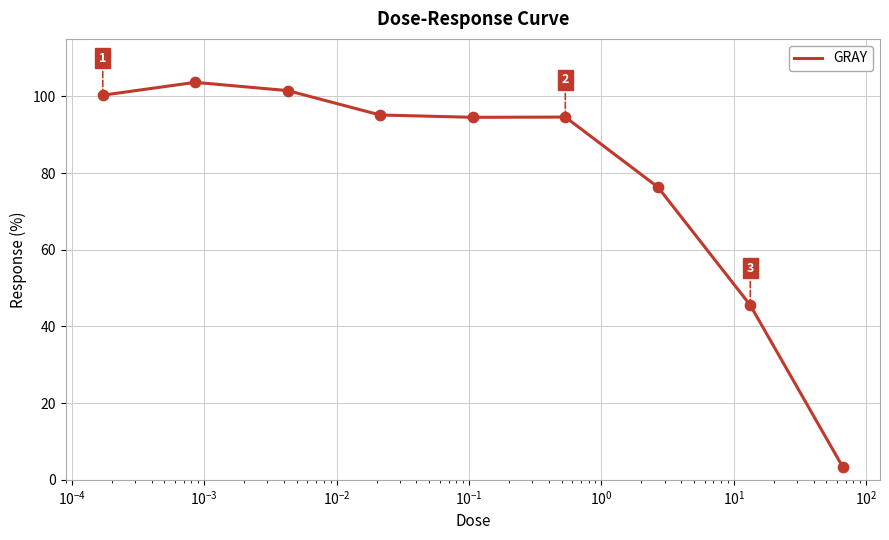

What is the greatest value displayed?

103.7